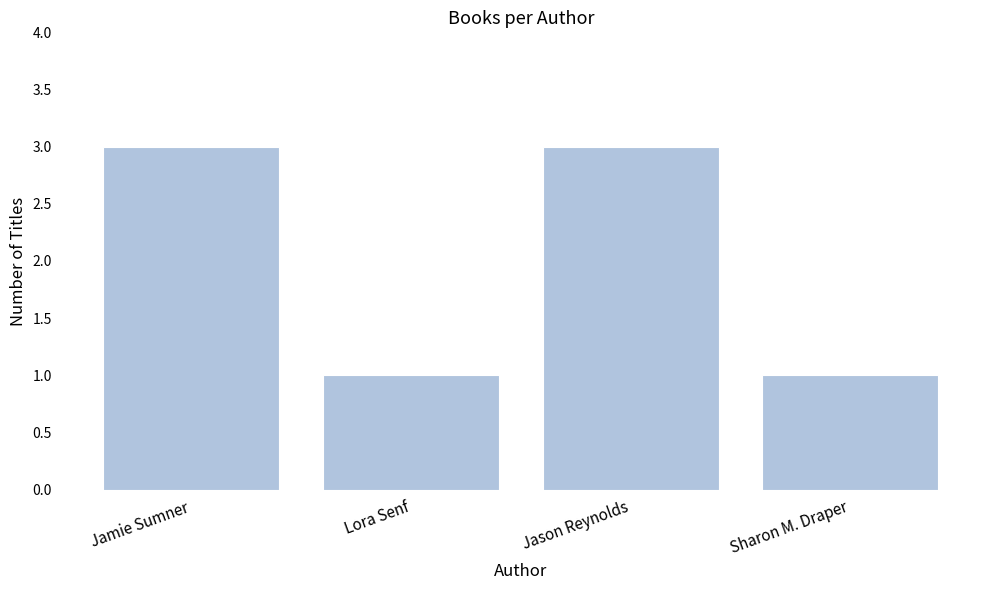

Reading right to left, transcribe all the data shown in this chart.

Sharon M. Draper=1	Jason Reynolds=3	Lora Senf=1	Jamie Sumner=3